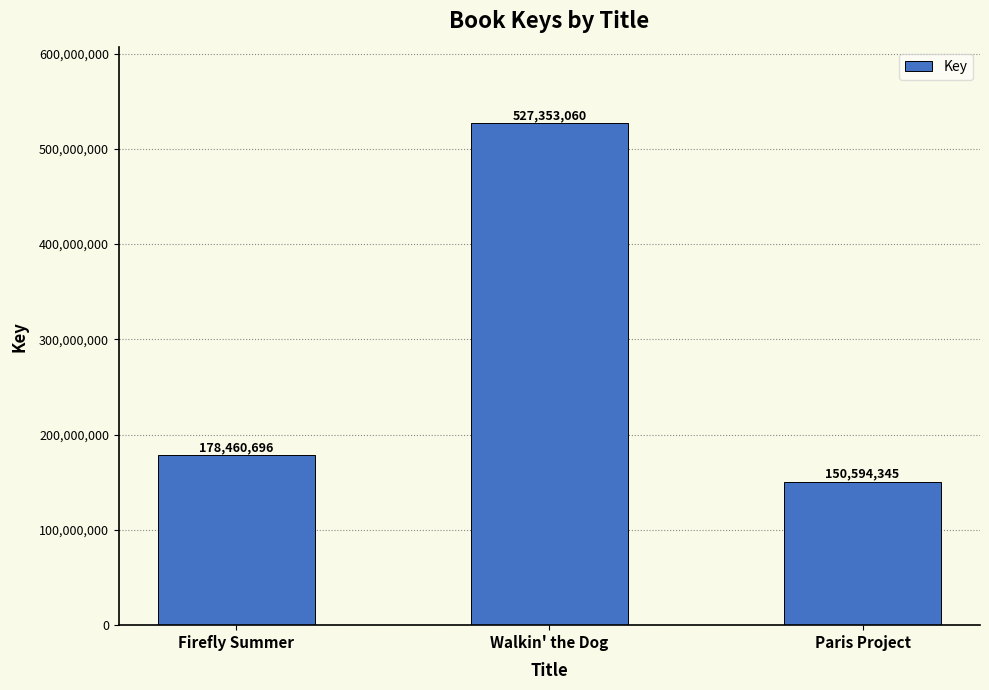

Where is the data nearest to the value 338973702?

Firefly Summer